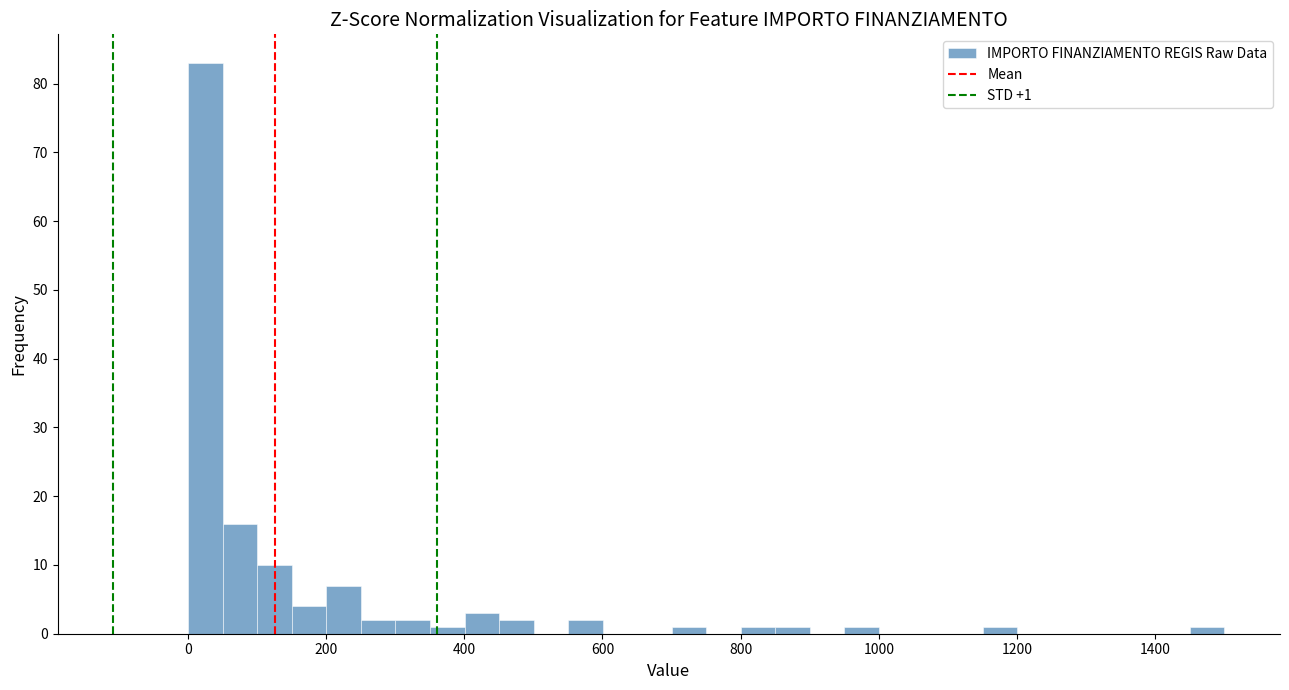

Around what value on the x-axis is the tallest bar? Give the approximate position of its centre, as read against the axis.

20